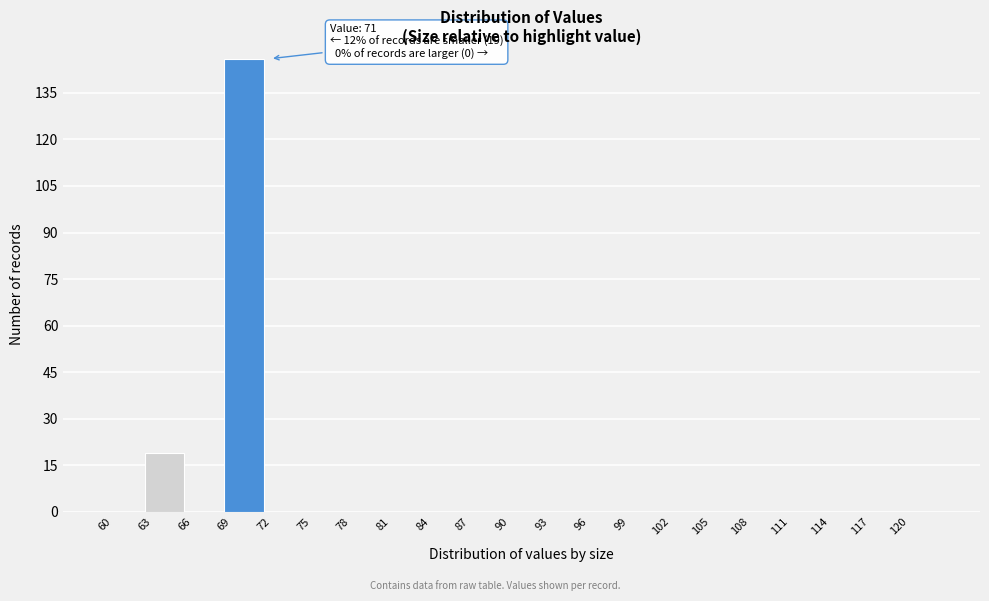

Over which range of the x-axis is the bar tallest?

69 to 72